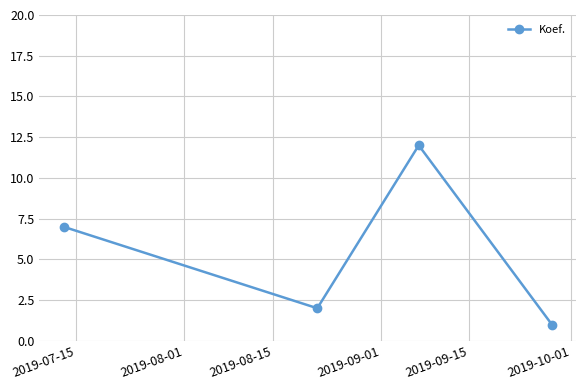

How many series are shown in this chart?

1